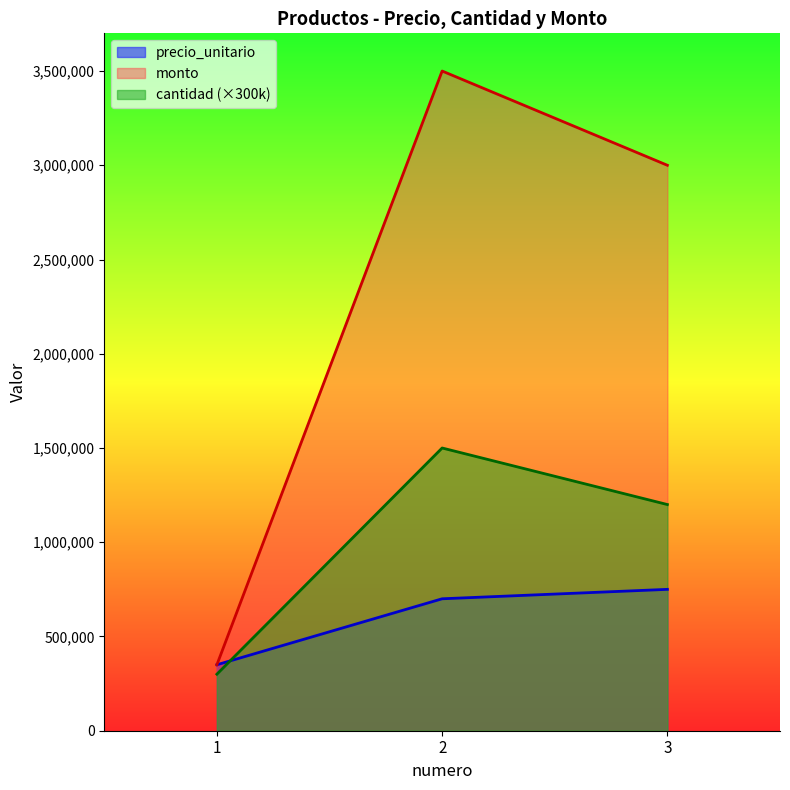

Which has a higher value, 1 or 3?

3